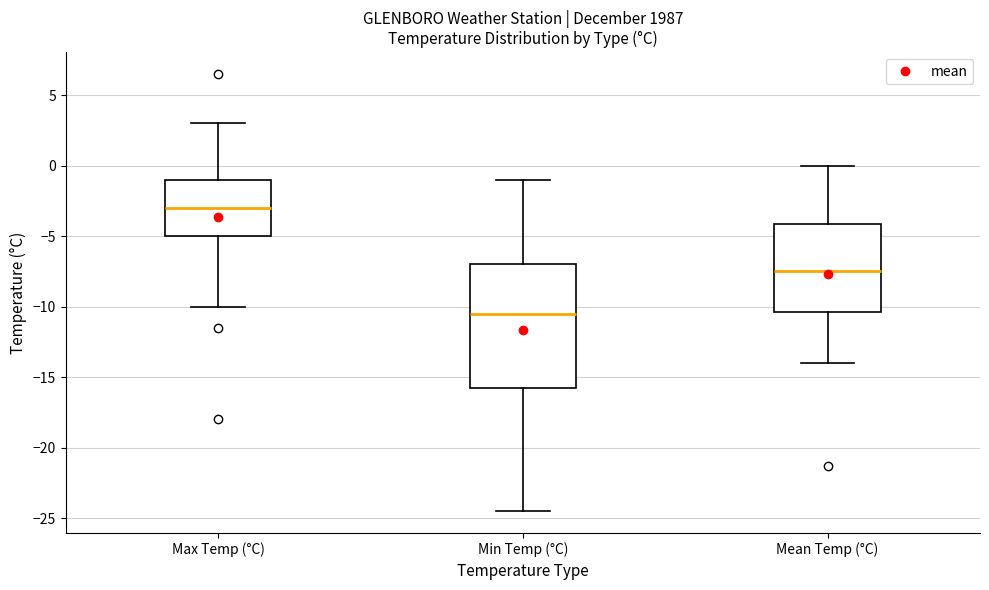

Reading left to right, read every box against the y-axis: the position of its median line, the range the box covers, and the ends of its whiskers. The values are not printed on the chart, so give them approximately, as read against the axis.

Max Temp (°C): median -3.0, box -5.0 to -1.0, whiskers -10.0 to 3.0
Min Temp (°C): median -10.5, box -15.5 to -7.0, whiskers -24.5 to -1.0
Mean Temp (°C): median -7.5, box -10.5 to -4.0, whiskers -14.0 to 0.0